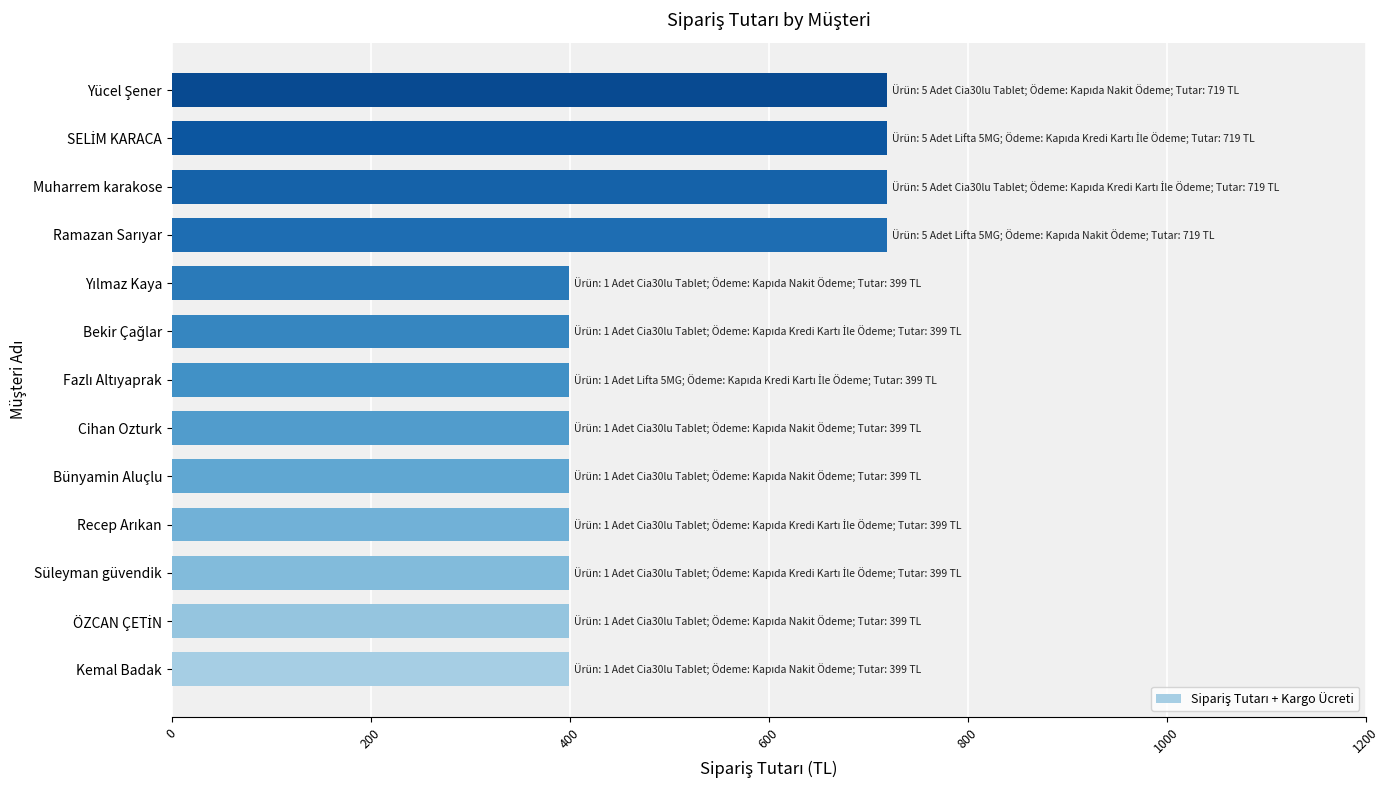

What is the smallest value displayed?

399